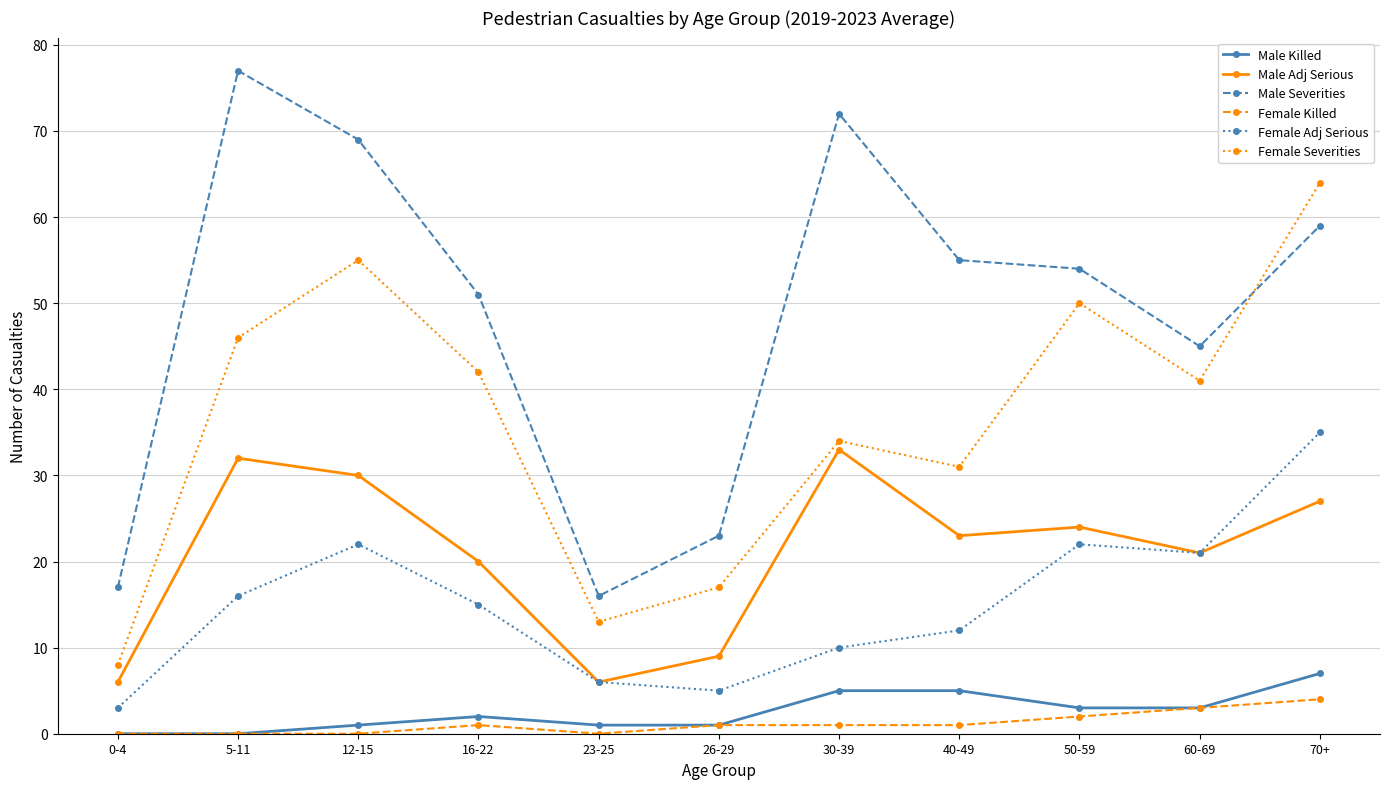

Which category has the lowest value in the Female Adj Serious series?

0-4